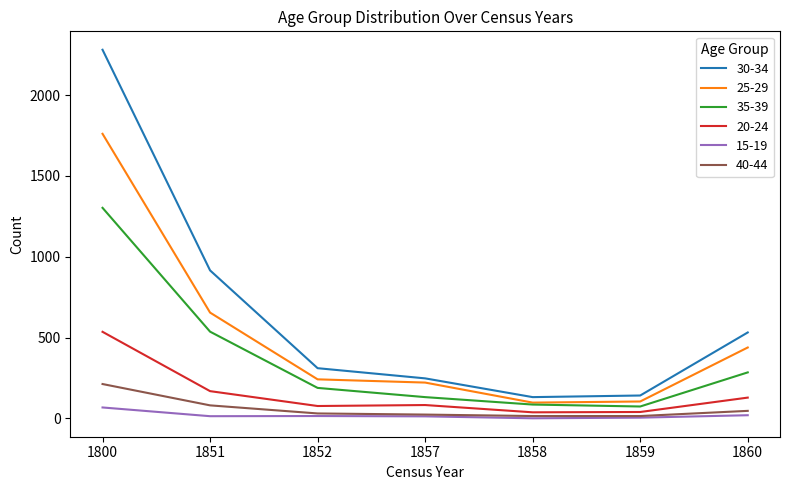

Rank the series by their maximum value, from lowest to highest.

15-19, 40-44, 20-24, 35-39, 25-29, 30-34